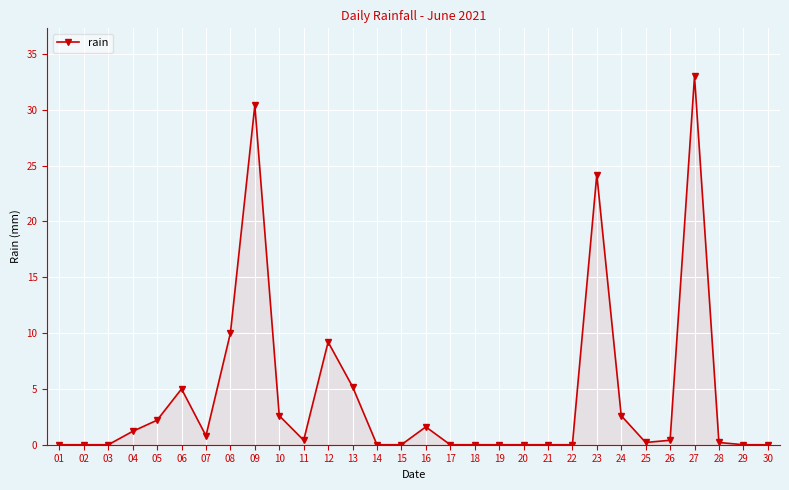

What is the sum of the values at 02 and 28?

0.2